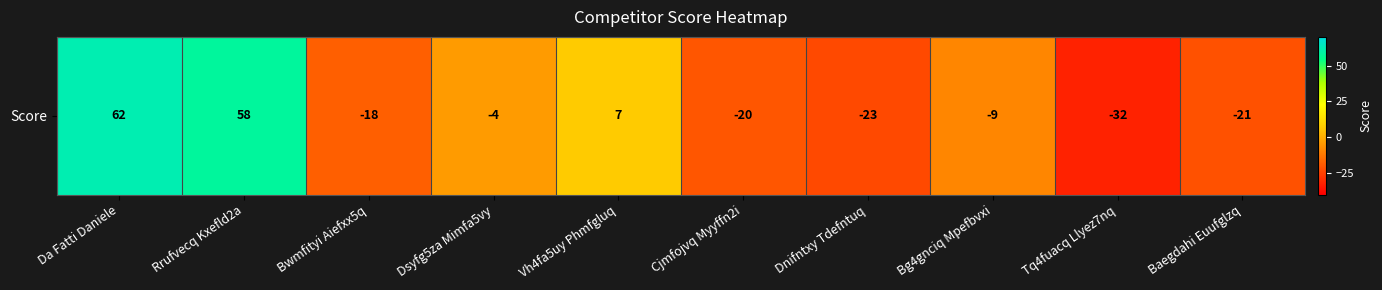

What is the difference between the second highest and second lowest values?

81